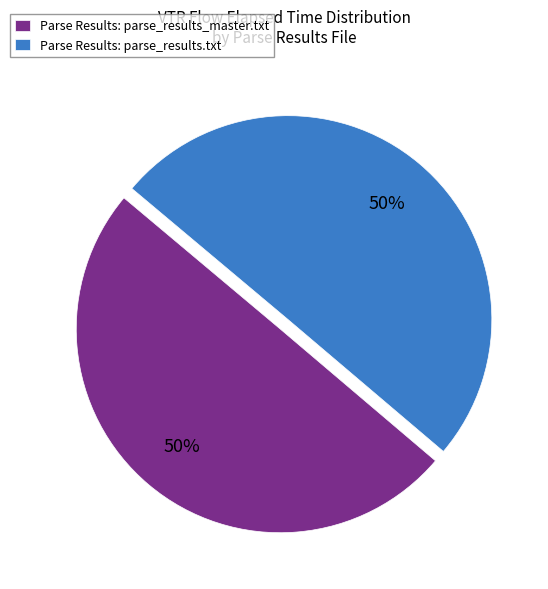

To the nearest percent, what portion does Parse Results: parse_results_master.txt represent?

50%